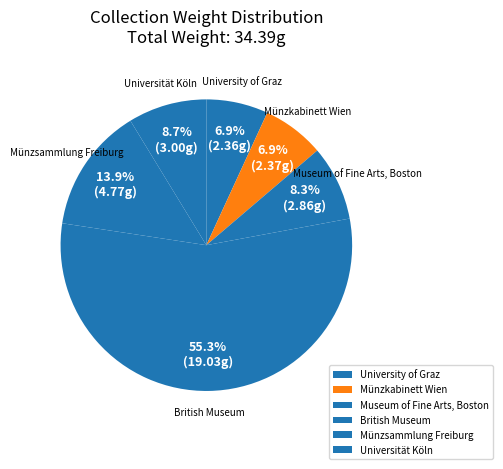

To the nearest percent, what is the difference between the largest and smallest slice percentages?

48%